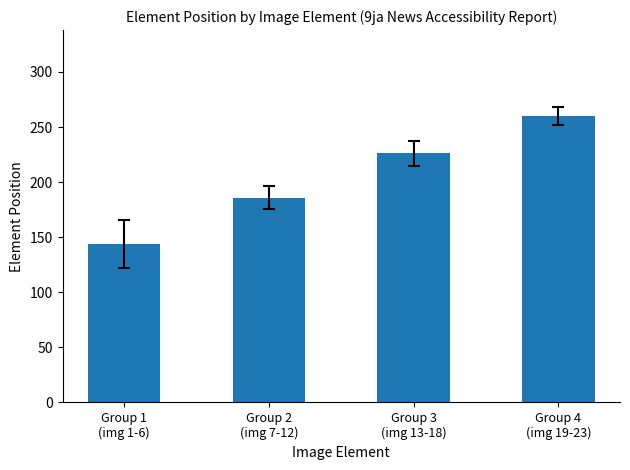

Does the chart contain any negative values?

No